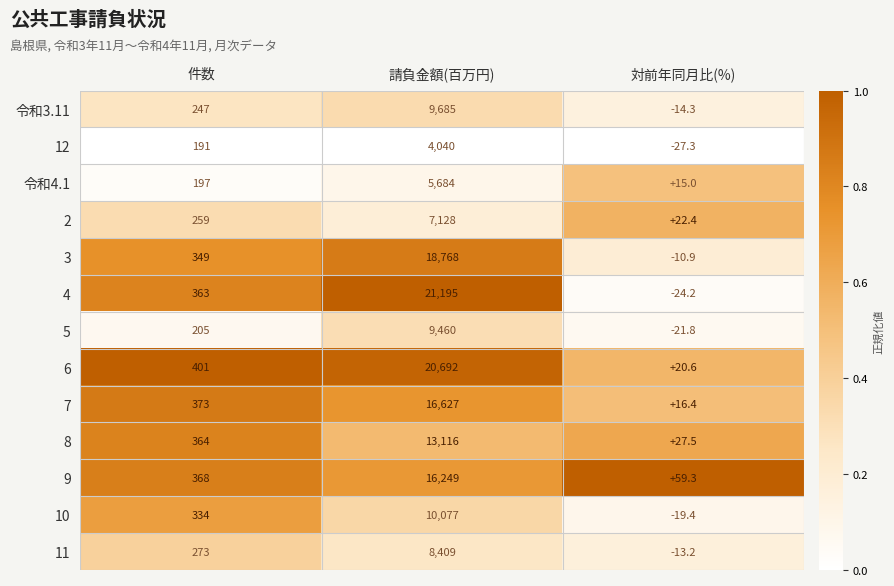

What value does the 11 series have at 対前年同月比(%)?

-13.2